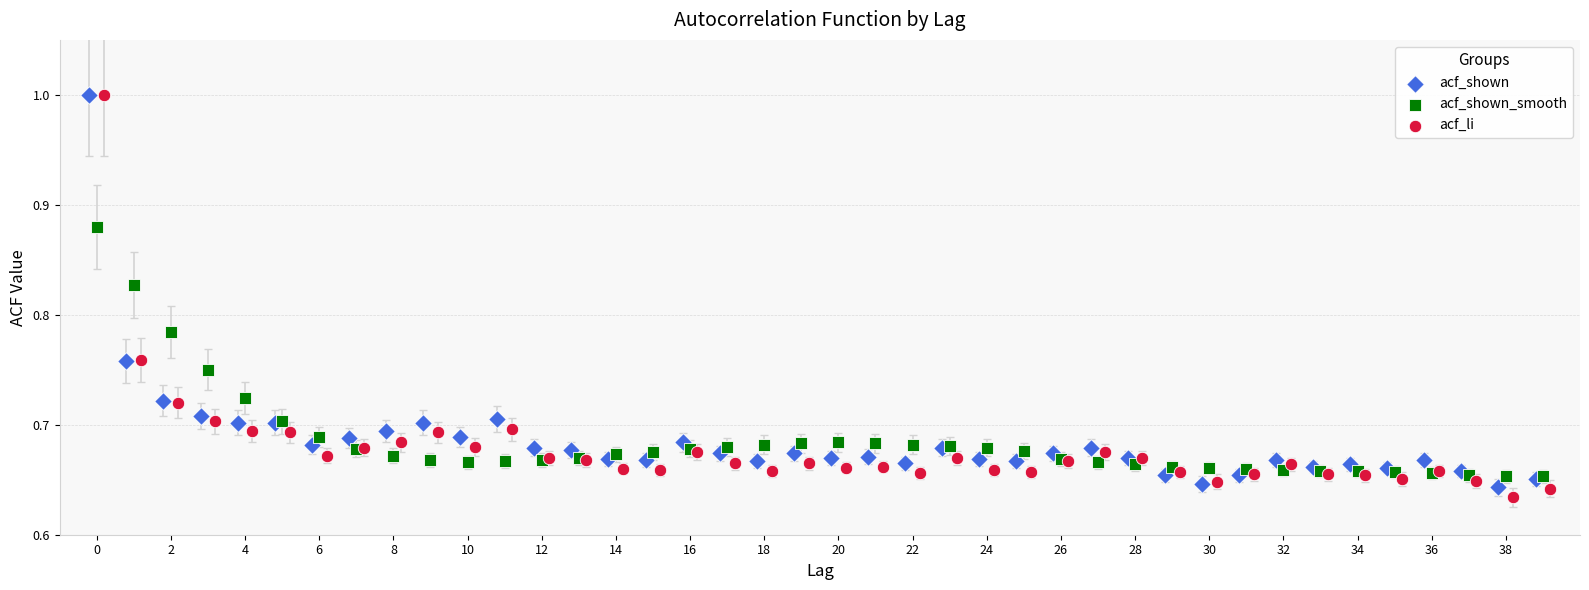

Which series has the widest spread of Y values?

acf_li